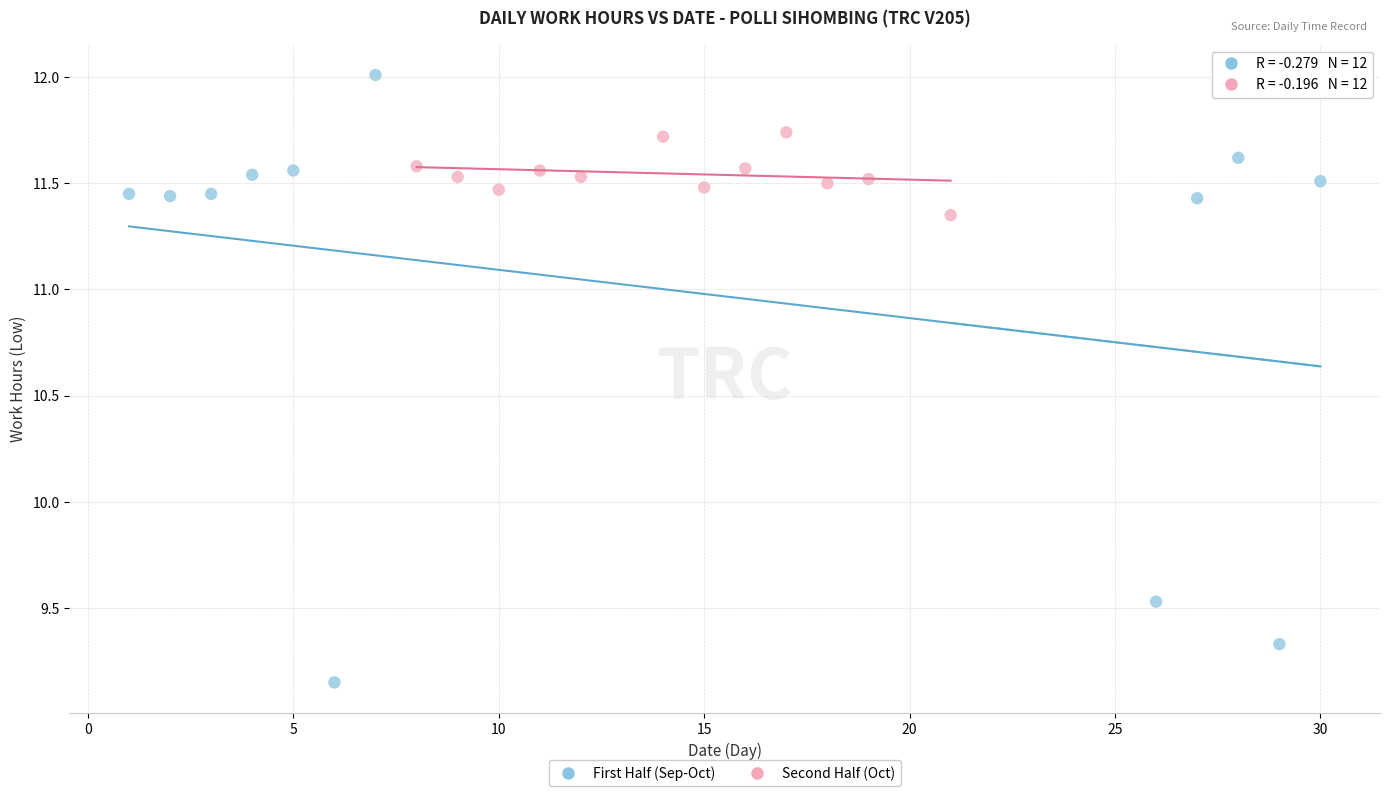

Which series contains the highest Y value?

First Half (Sep-Oct)